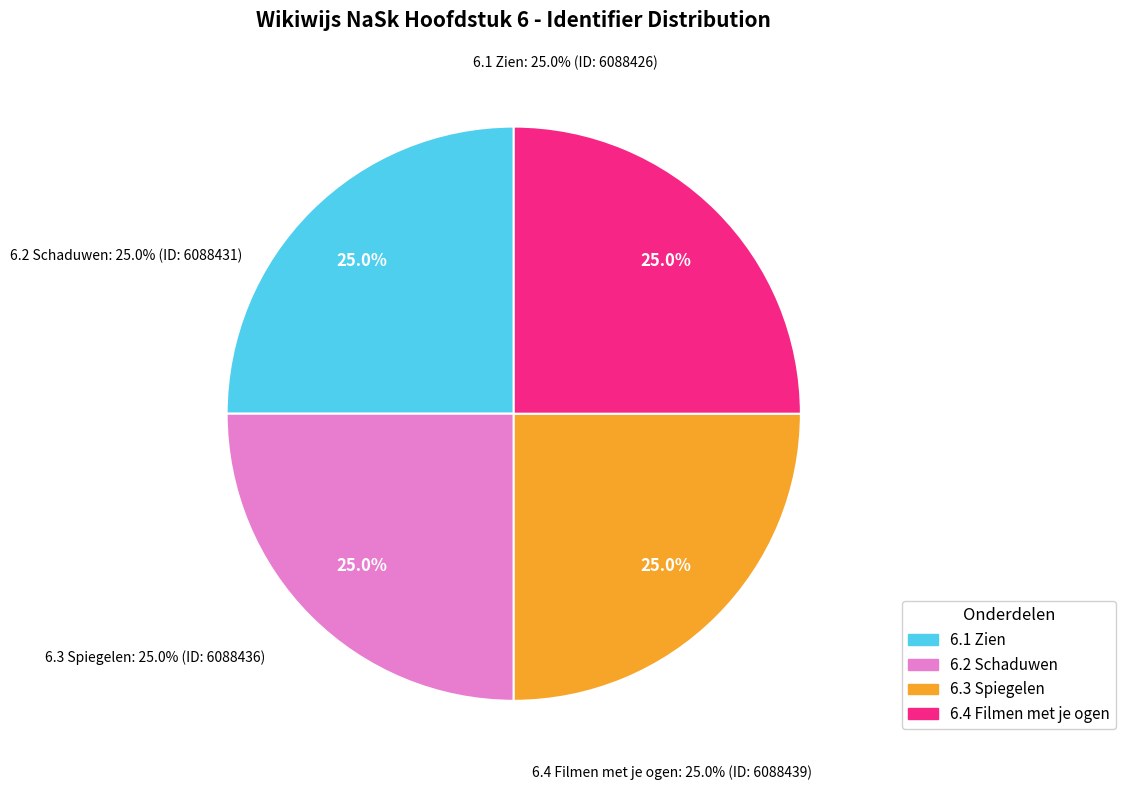

True or false: 6.3 Spiegelen accounts for 25% of the total.

True